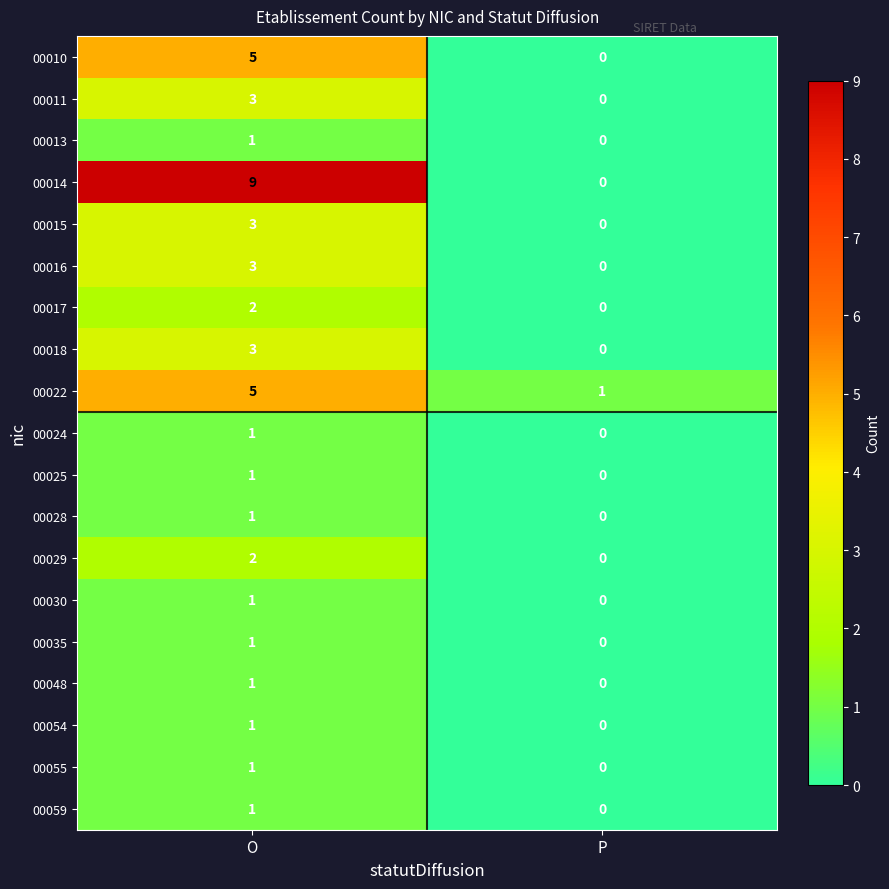

At which category is the sum across all series the highest?

O